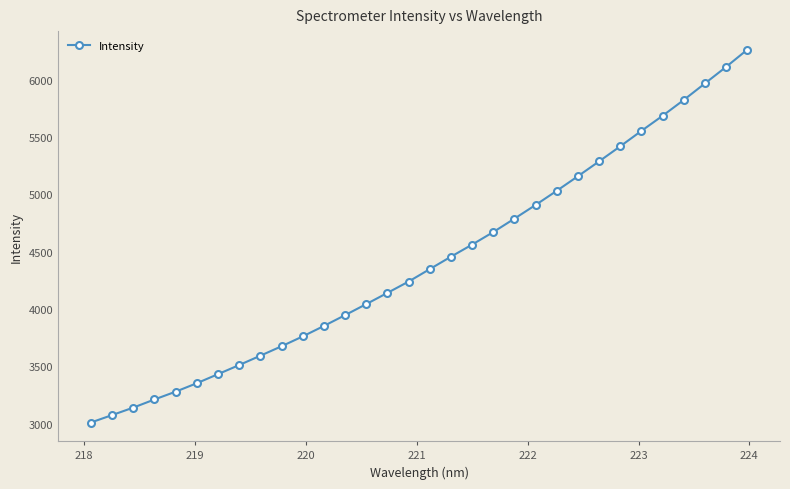

What is the average value?

4416.2